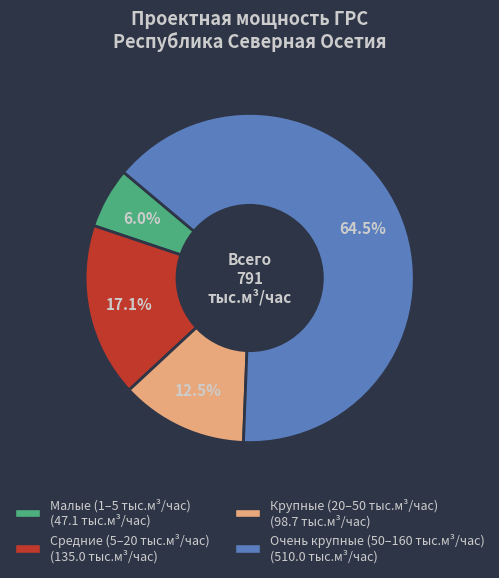

Is there a majority slice in this chart?

Yes